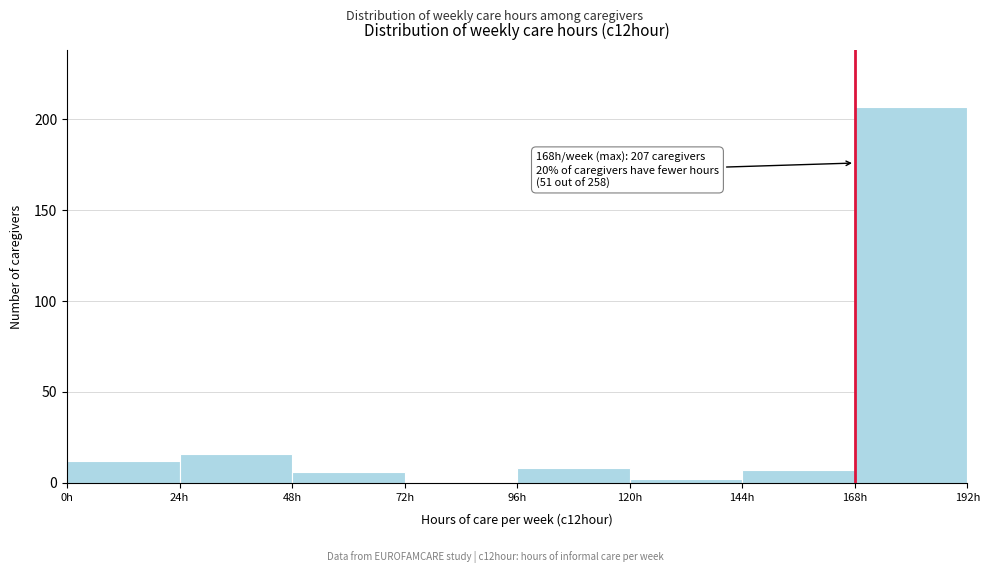

Which range on the x-axis has the tallest bar?

168 to 192